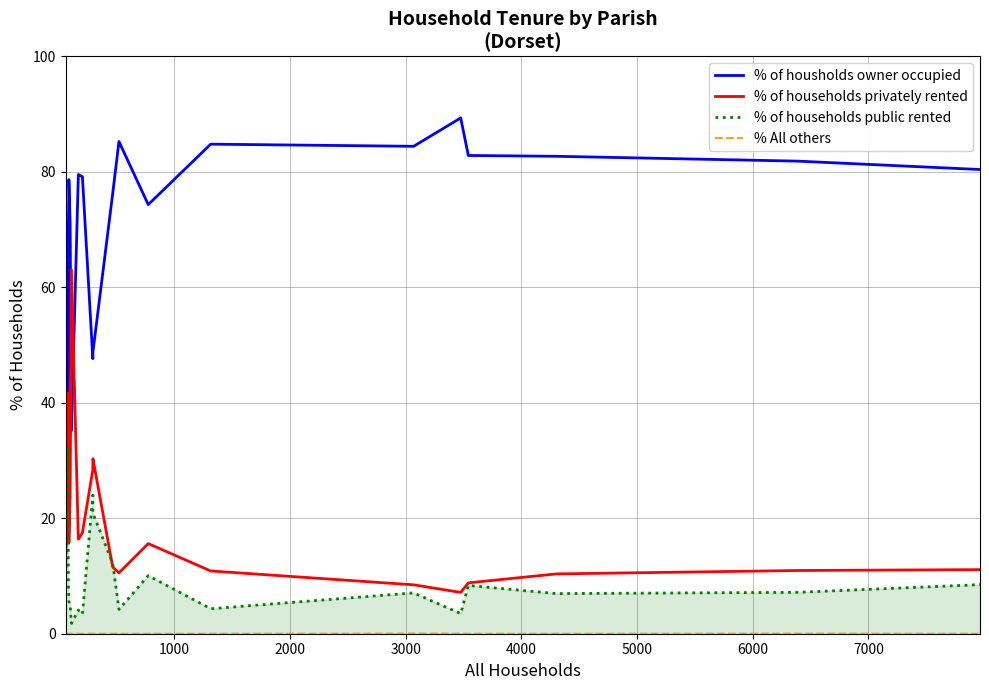

Which series has the largest total across all categories?

% of housholds owner occupied